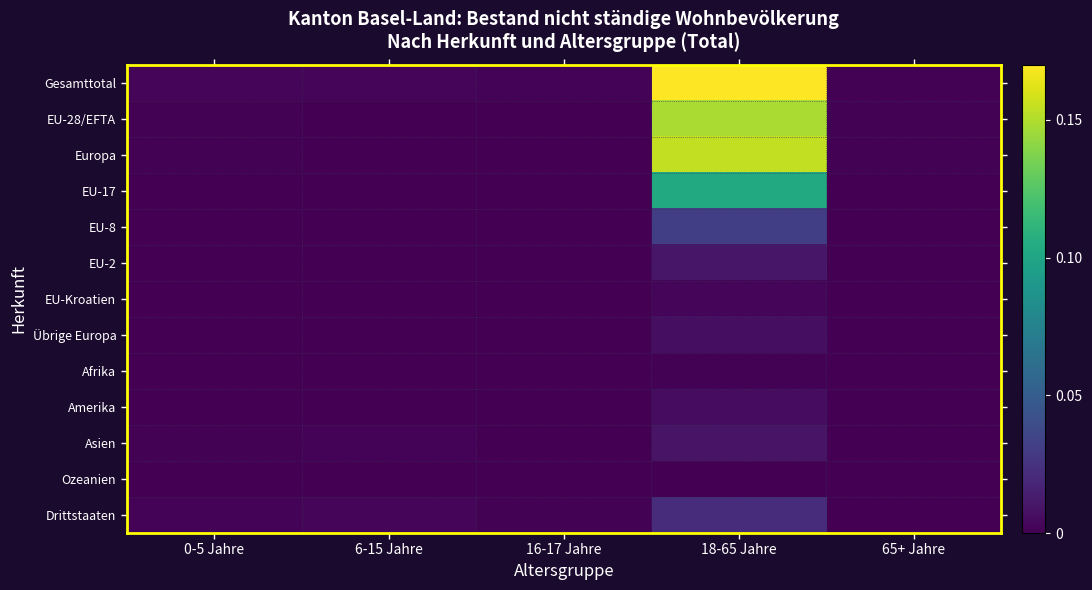

How many data points does each series have?

5